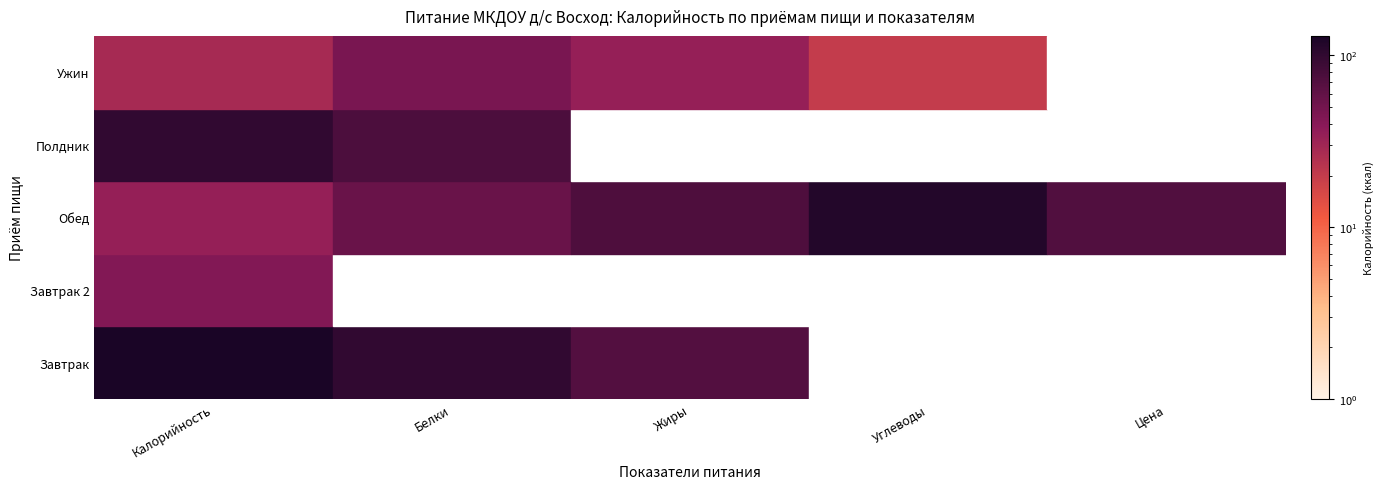

Is it true that Завтрак equals 70 at Жиры?

True